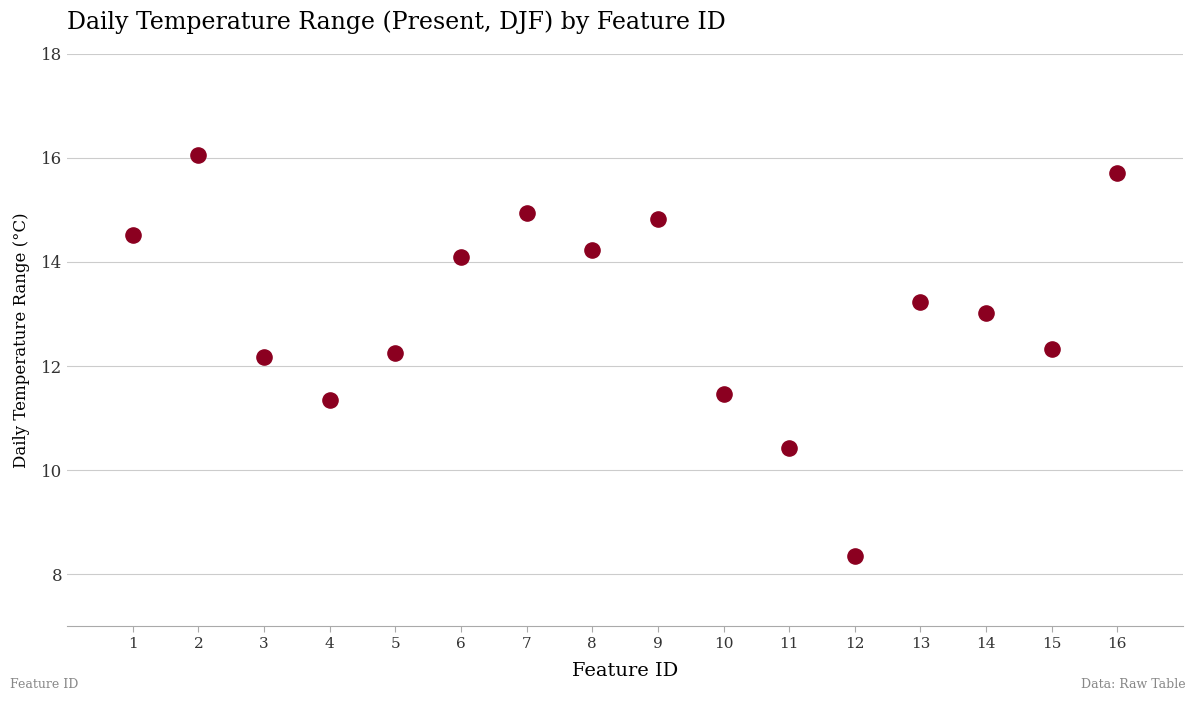

What is the range of X values (max minus min)?

15.0